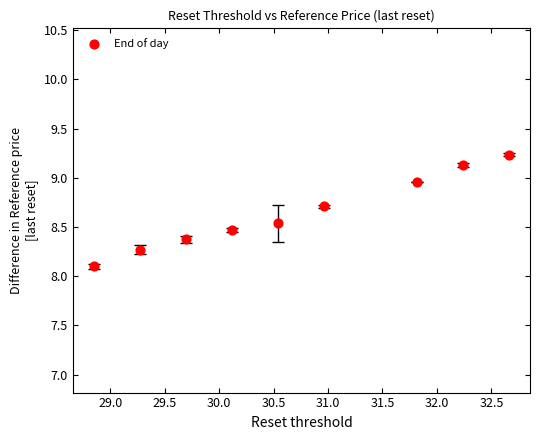

What Y value in the scatter plot is closest to 8?

8.1